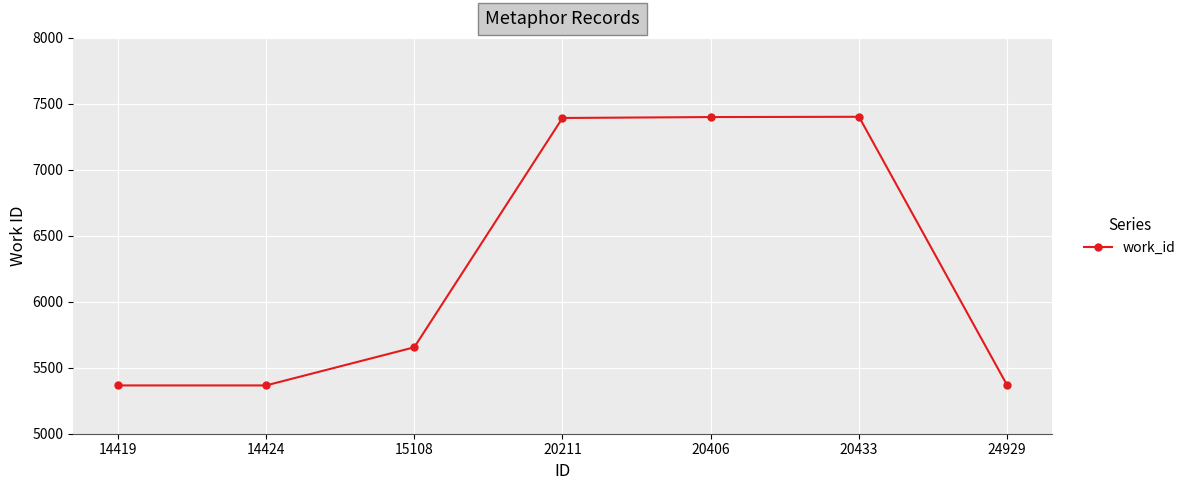

True or false: the data shows 7750 at 14419.

False